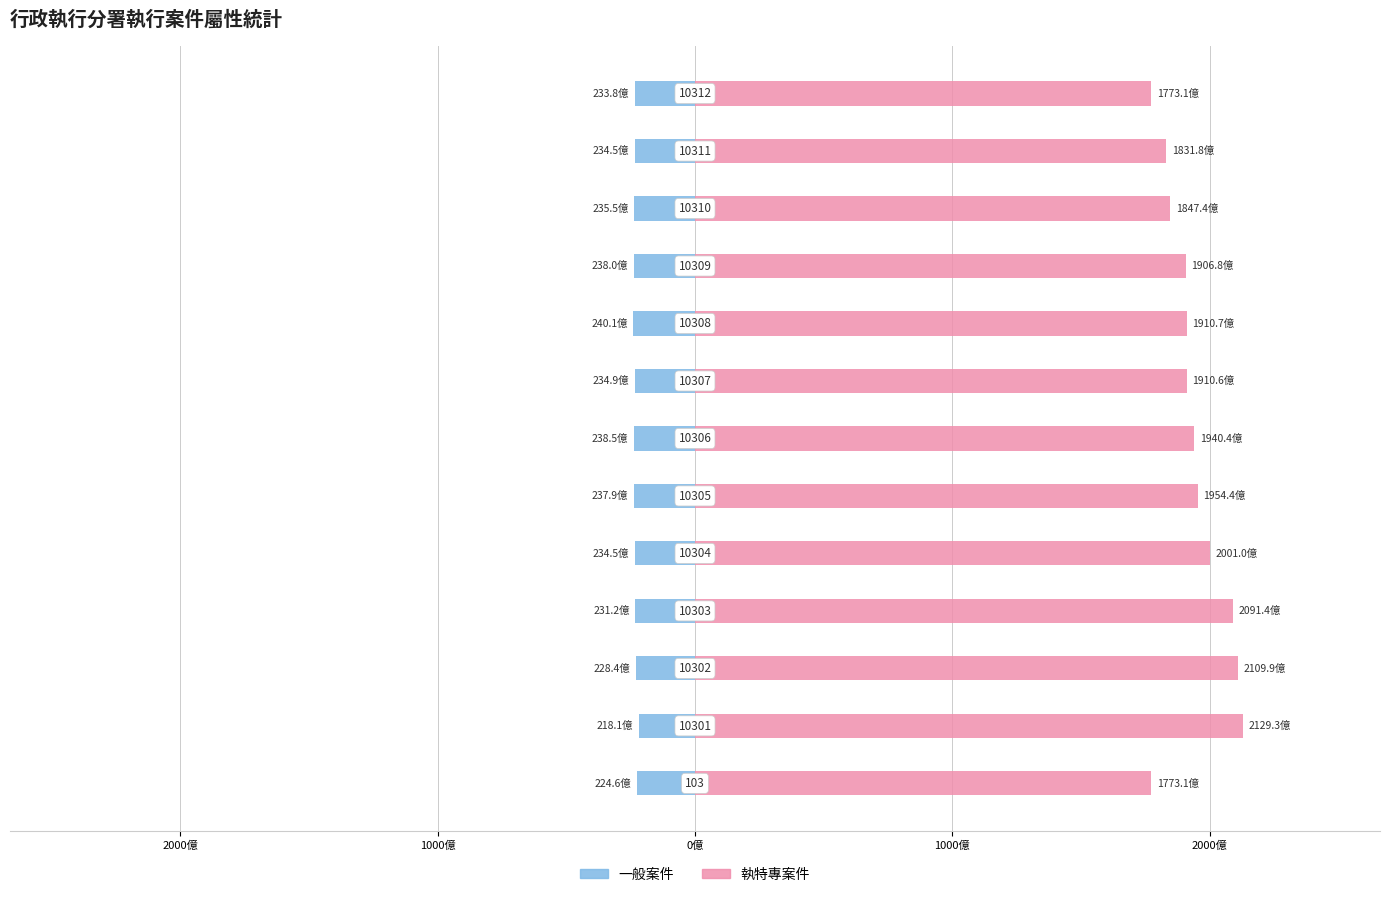

What is the minimum value shown in the chart?

-24006917407